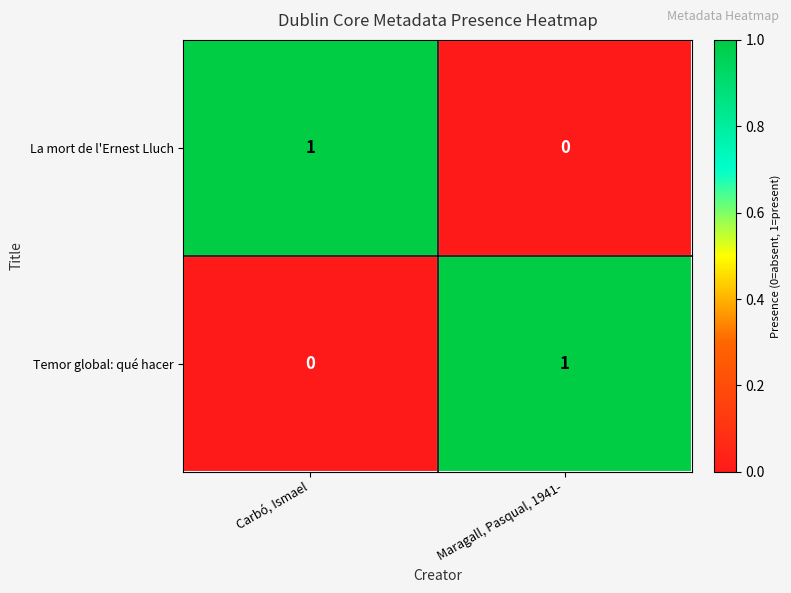

Reading left to right, list all the values displayed in this chart.

La mort de l'Ernest Lluch: Carbó, Ismael=1	Maragall, Pasqual, 1941-=0
Temor global: qué hacer: Carbó, Ismael=0	Maragall, Pasqual, 1941-=1